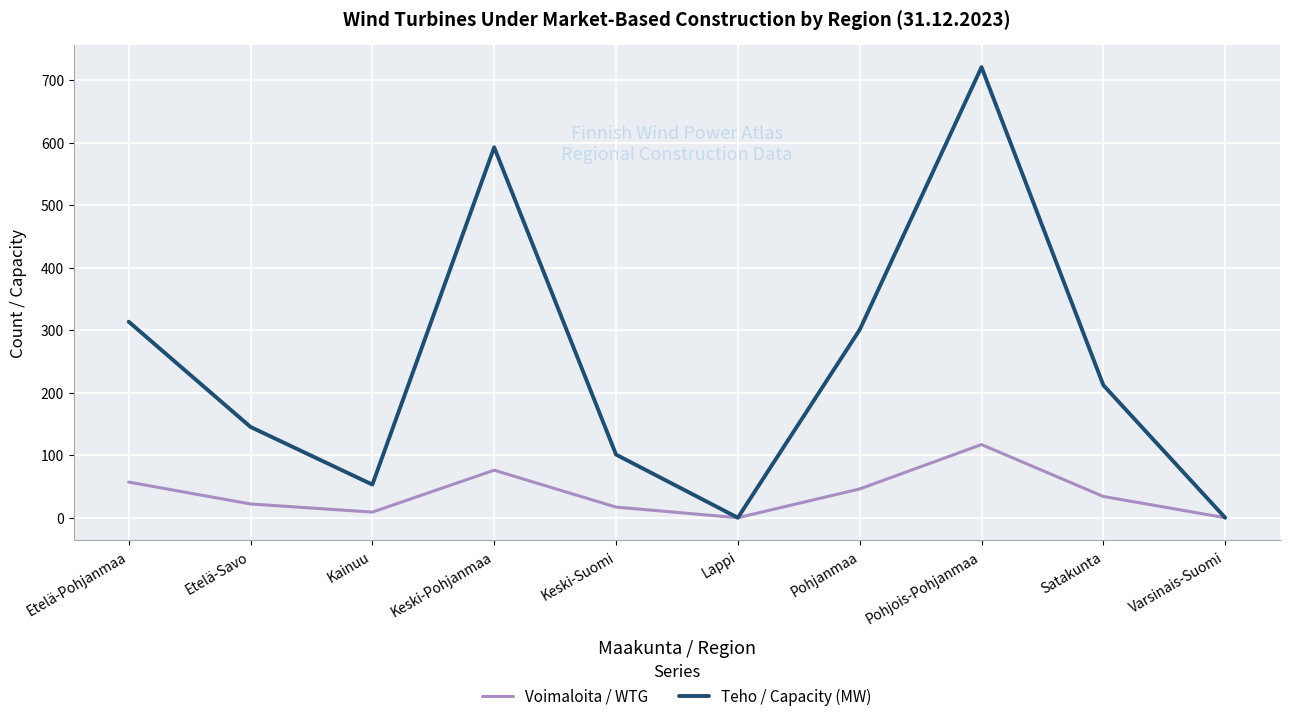

Reading left to right, list all the values displayed in this chart.

Voimaloita / WTG: 57.0	22.0	9.0	76.0	17.0	0.0	46.0	117.0	34.0	0.0
Teho / Capacity (MW): 313.5	145.2	53.0	592.4	101.0	0.0	300.6	720.6	212.0	0.0